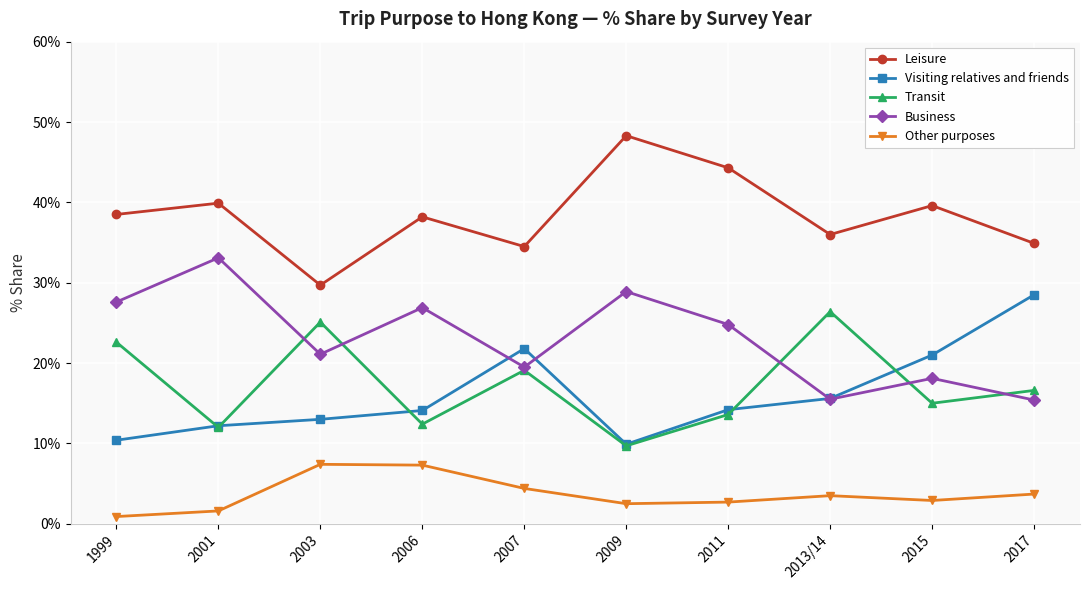

After their last crossing, which series has the higher values: Business or Transit?

Transit